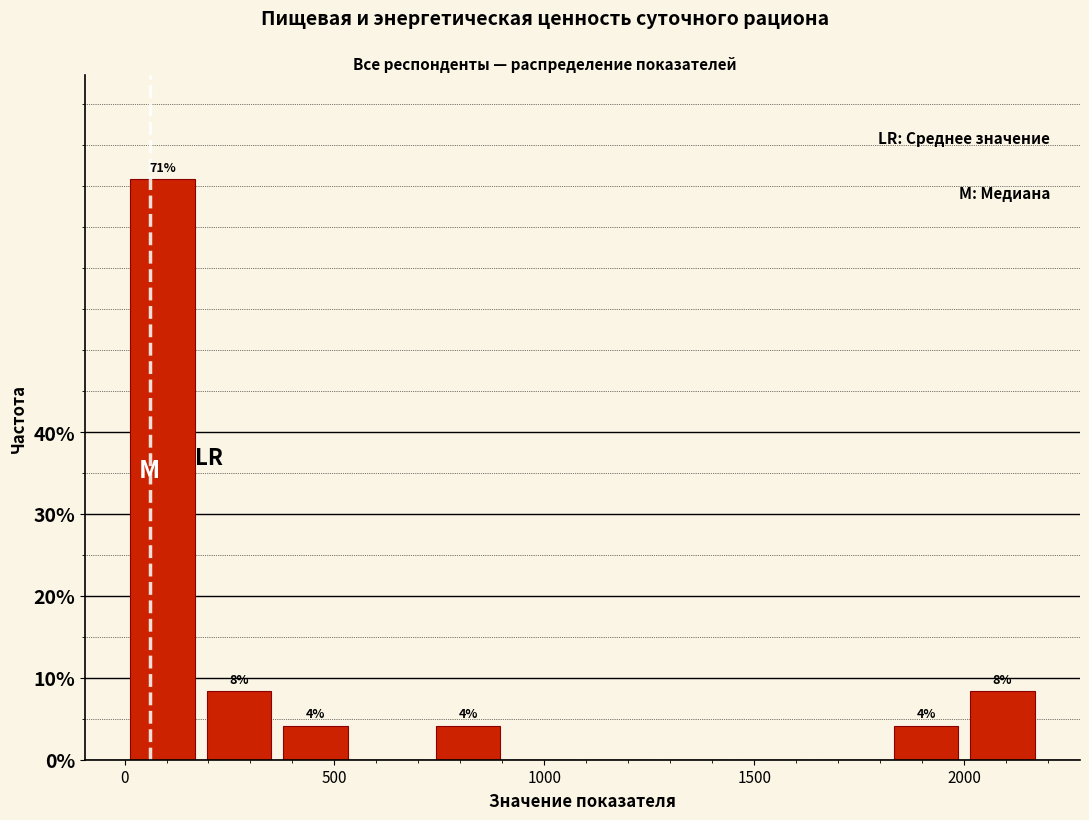

Around what value on the x-axis is the tallest bar? Give the approximate position of its centre, as read against the axis.

100